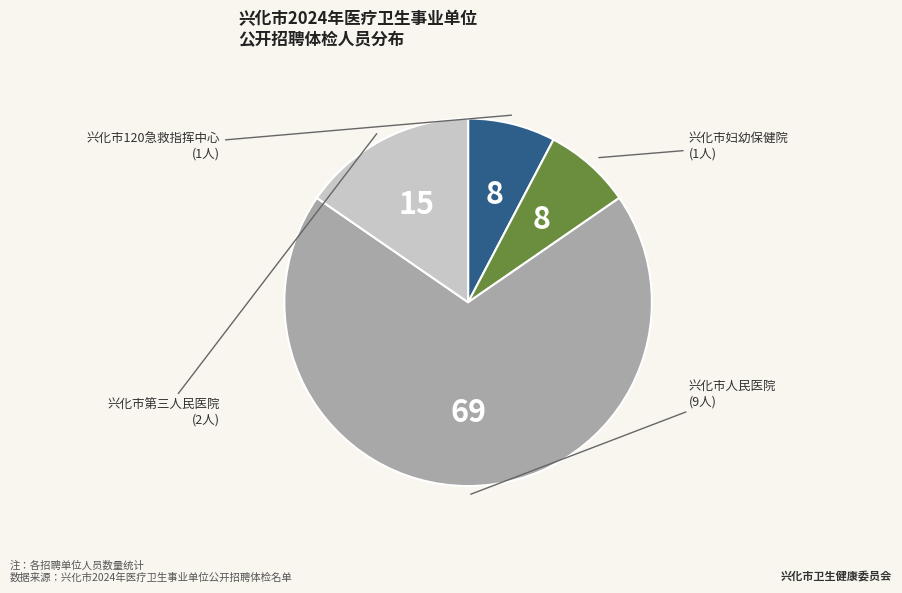

Does any single category account for the majority?

Yes